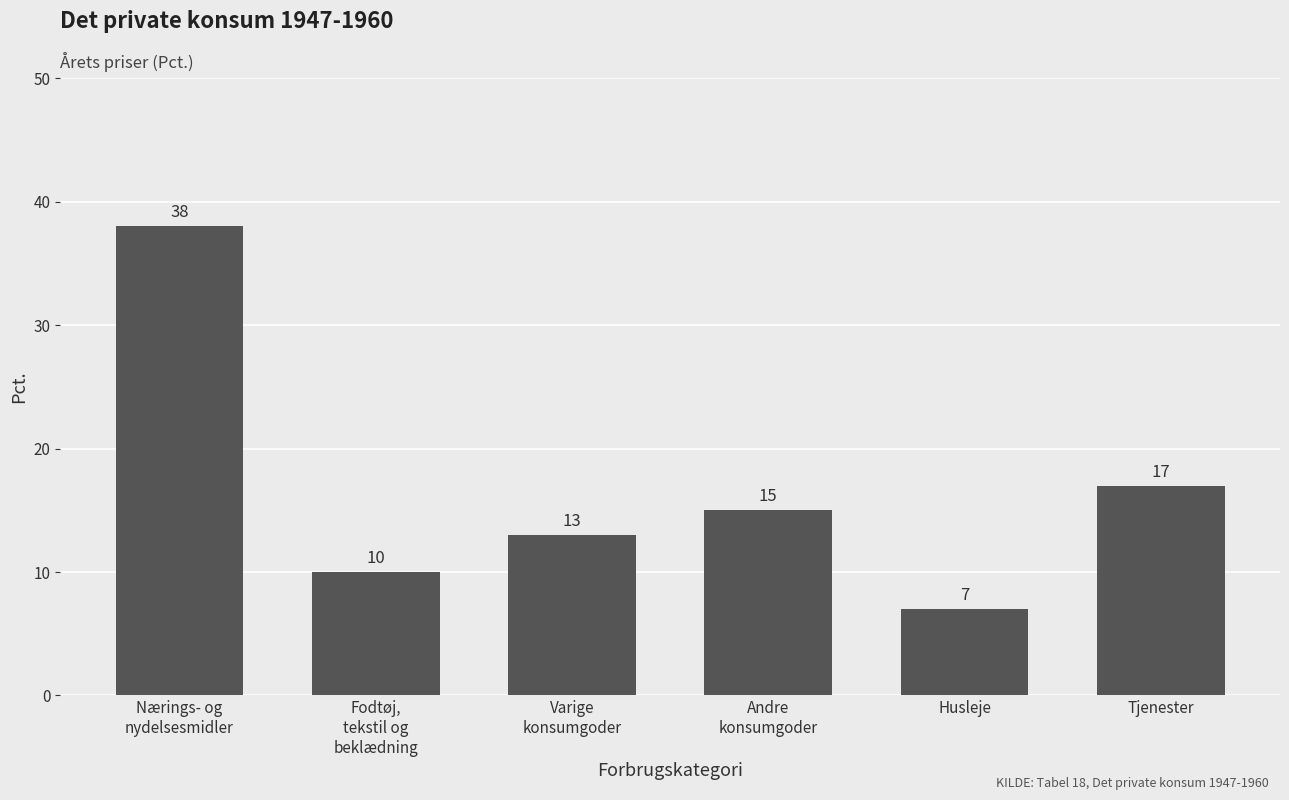

What is the difference between the maximum and minimum values?

31